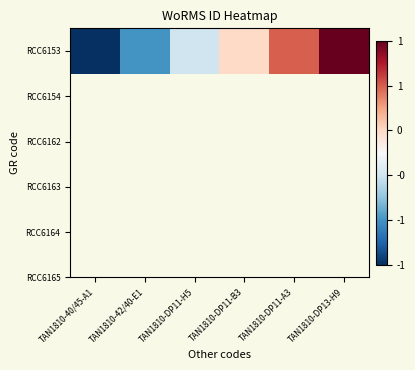

At which label does the data first exceed 160564?

TAN1810-DP11-B3